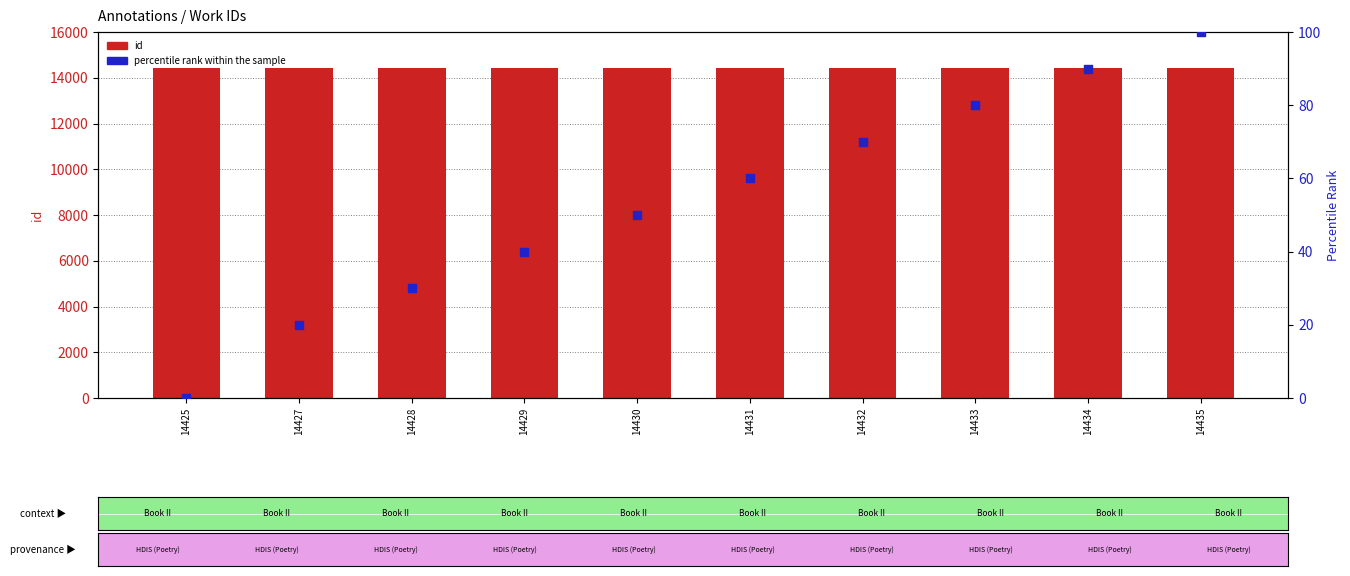

What are all the series names shown in the legend?

id, percentile rank within the sample